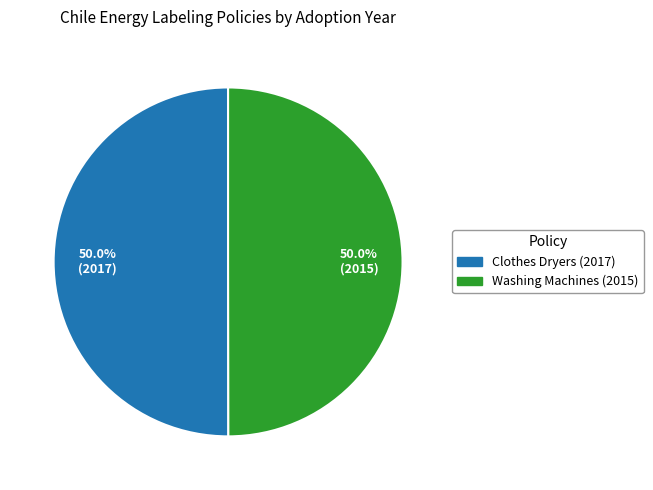

How much of the chart is everything except Clothes Dryers (2017)?

50.0%